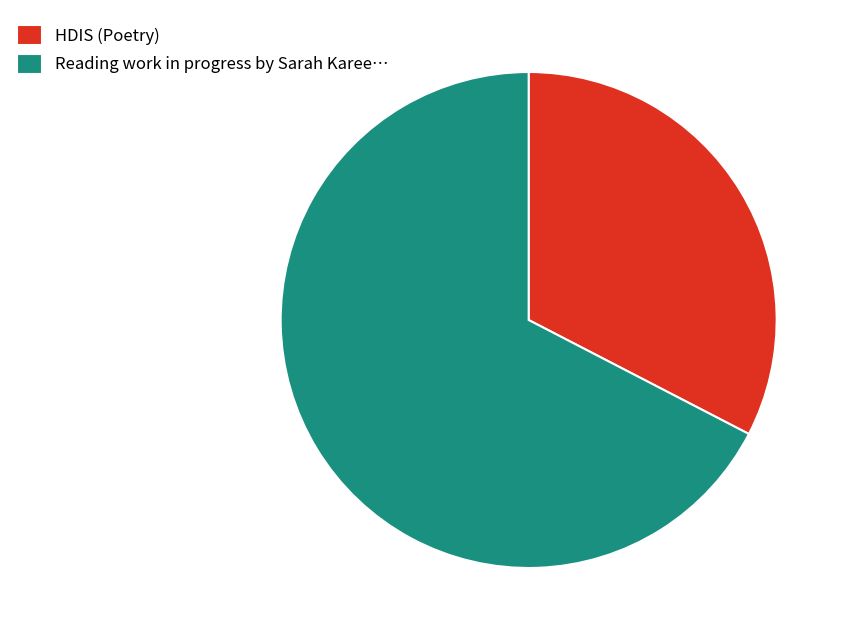

Does any single category account for the majority?

Yes